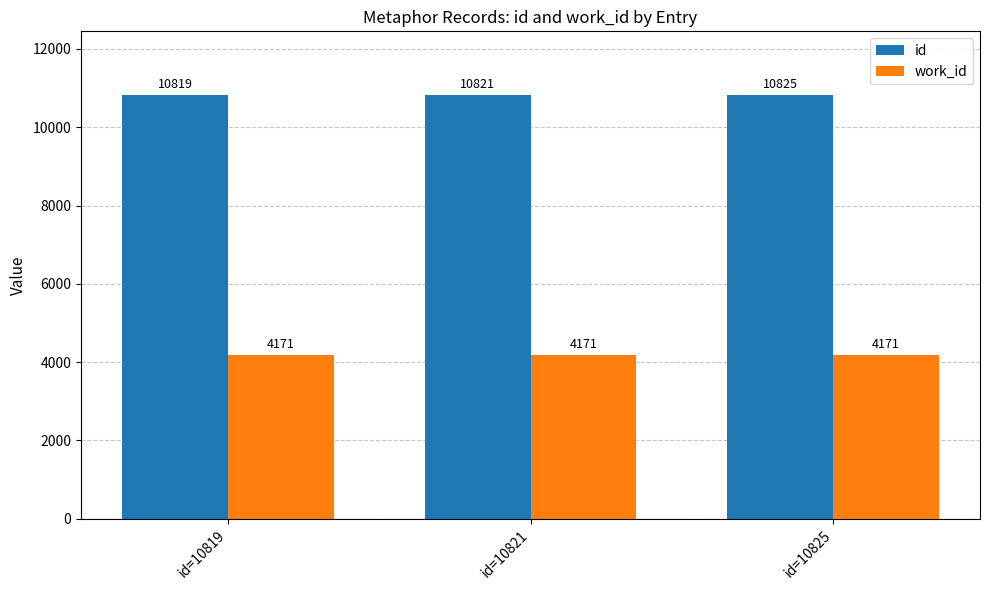

Reading left to right, what are all the values shown in this chart?

id: 10819	10821	10825
work_id: 4171	4171	4171